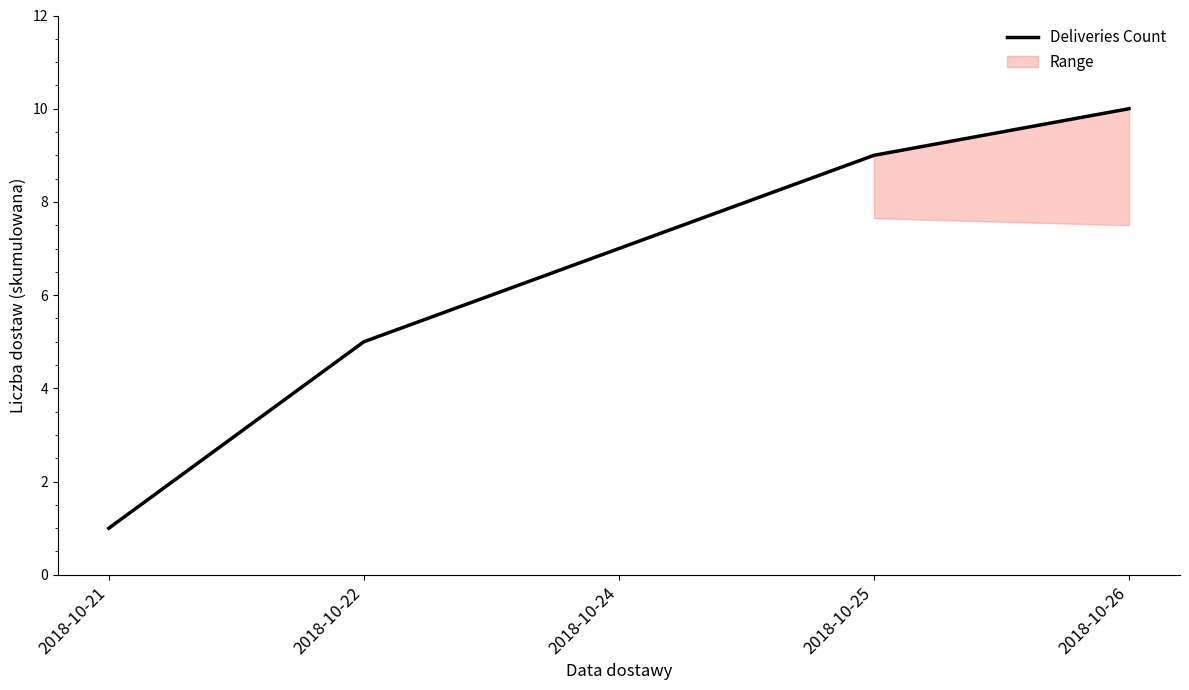

What is the value of the 3rd point from the left?

7